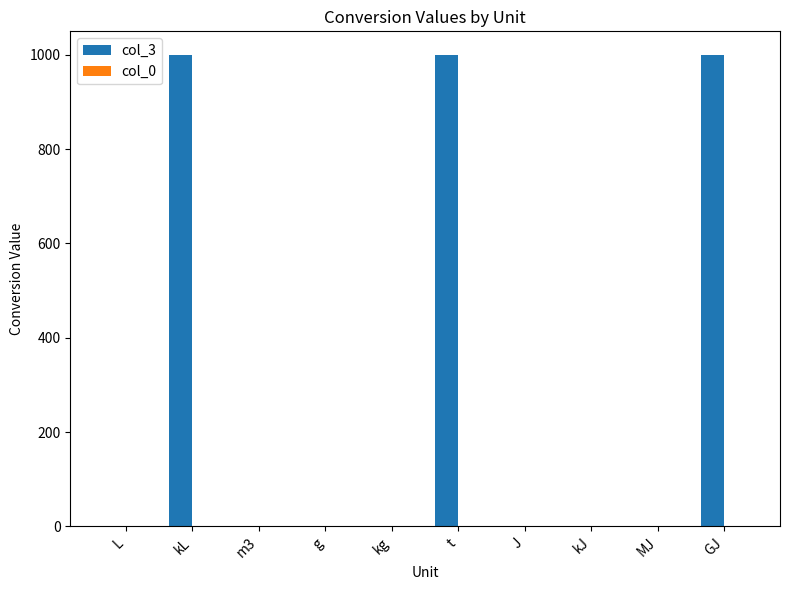

The value of col_3 at g is 0.0. True or false?

True